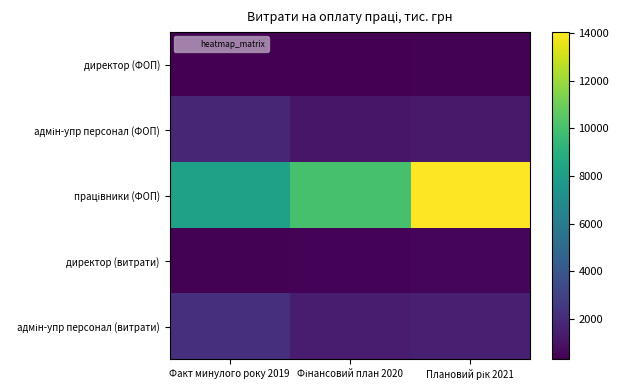

At how many categories does at least one series exceed 10551?

1